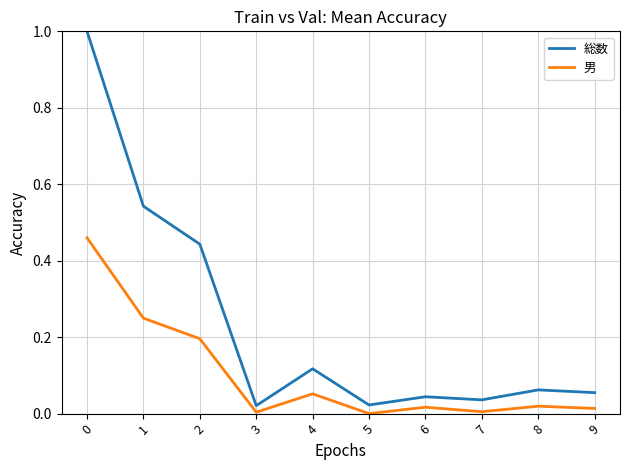

What is the sum of all 男 values?

1.0